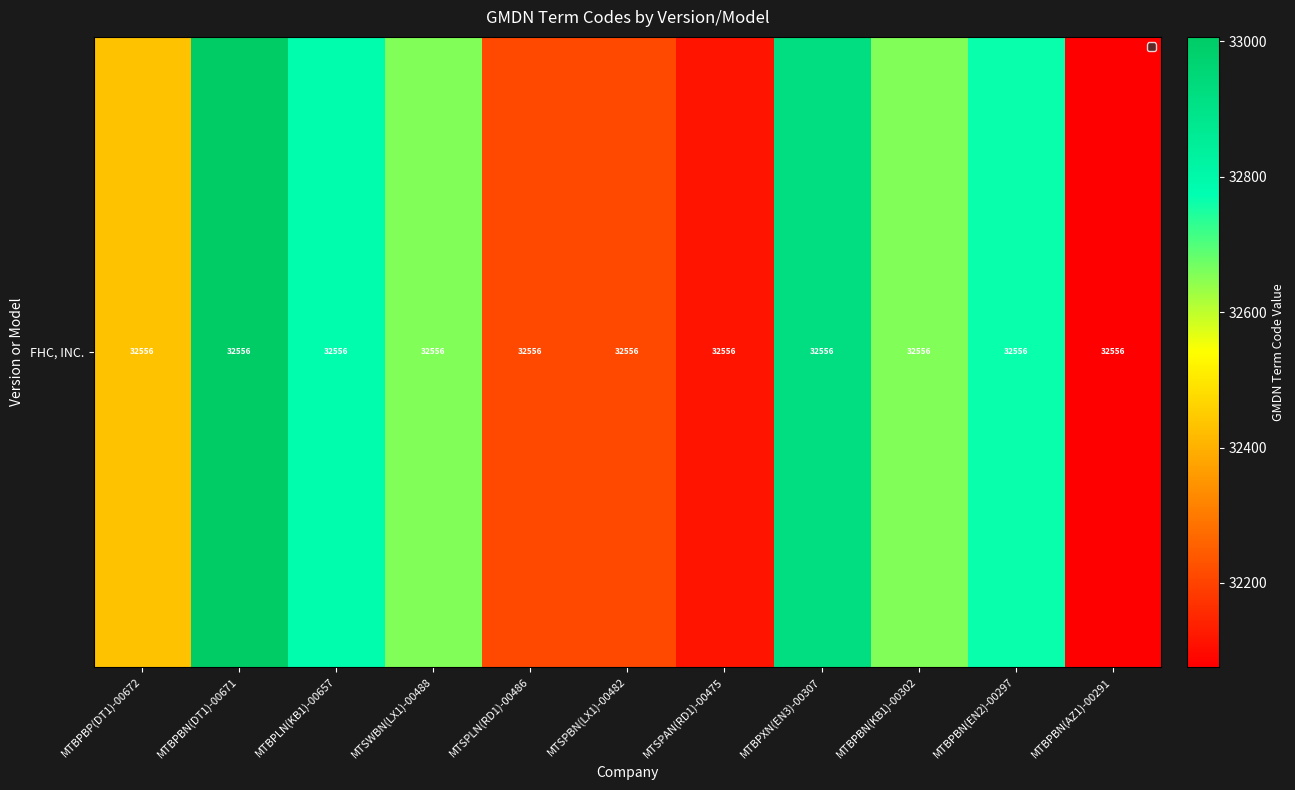

The chart shows a value of 53739.6 at MTSPLN(RD1)-00486. True or false?

False